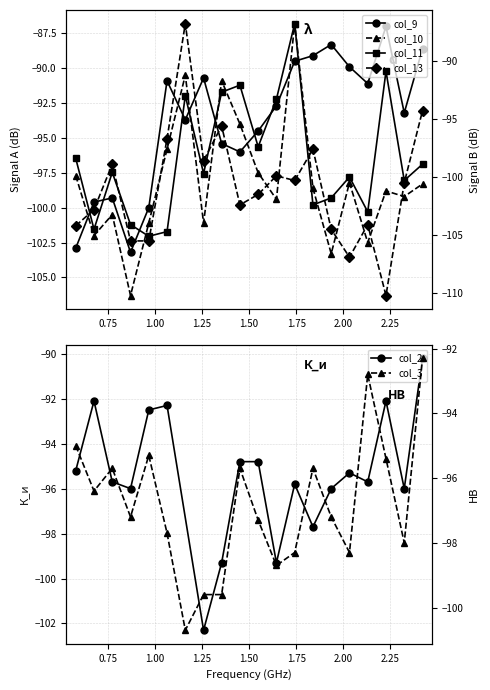

Where do col_3 and col_11 first cross each other?

1.064 and 1.161